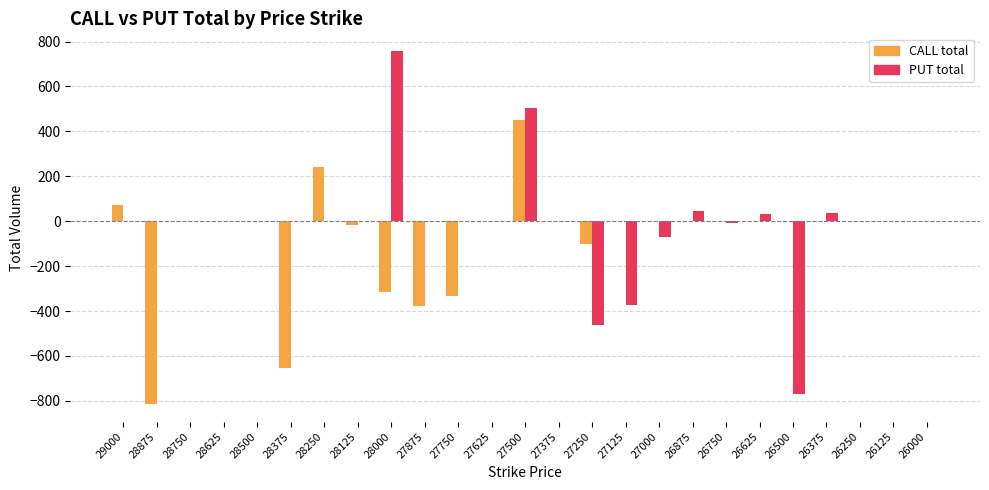

Which category has the highest value across all series?

28000